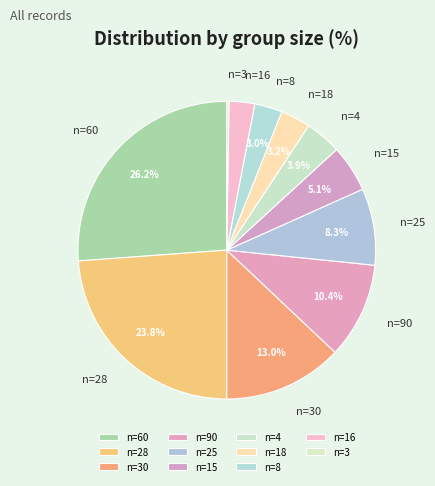

What is the total percentage of n=15 and n=18?

8.3%